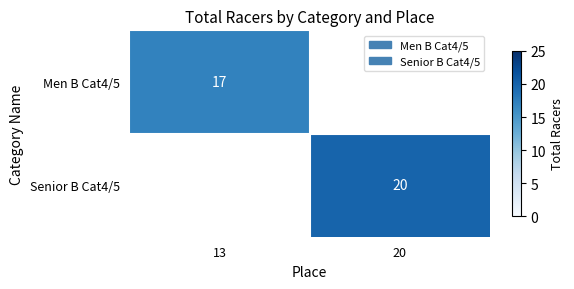

The value of Men B Cat4/5 at 13 is 10. True or false?

False